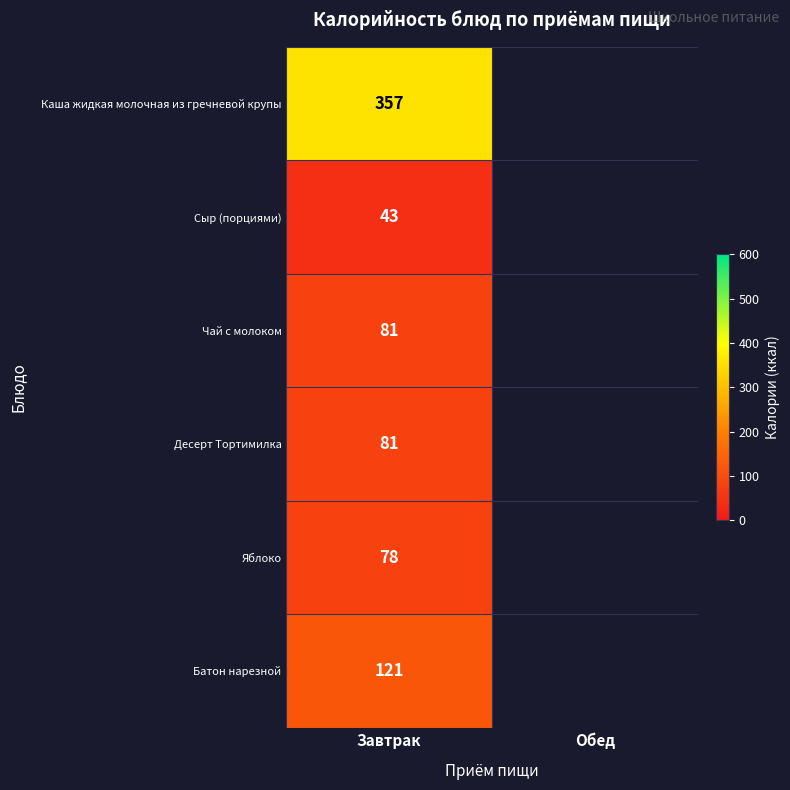

At which category does the chart reach its minimum across all series?

Завтрак